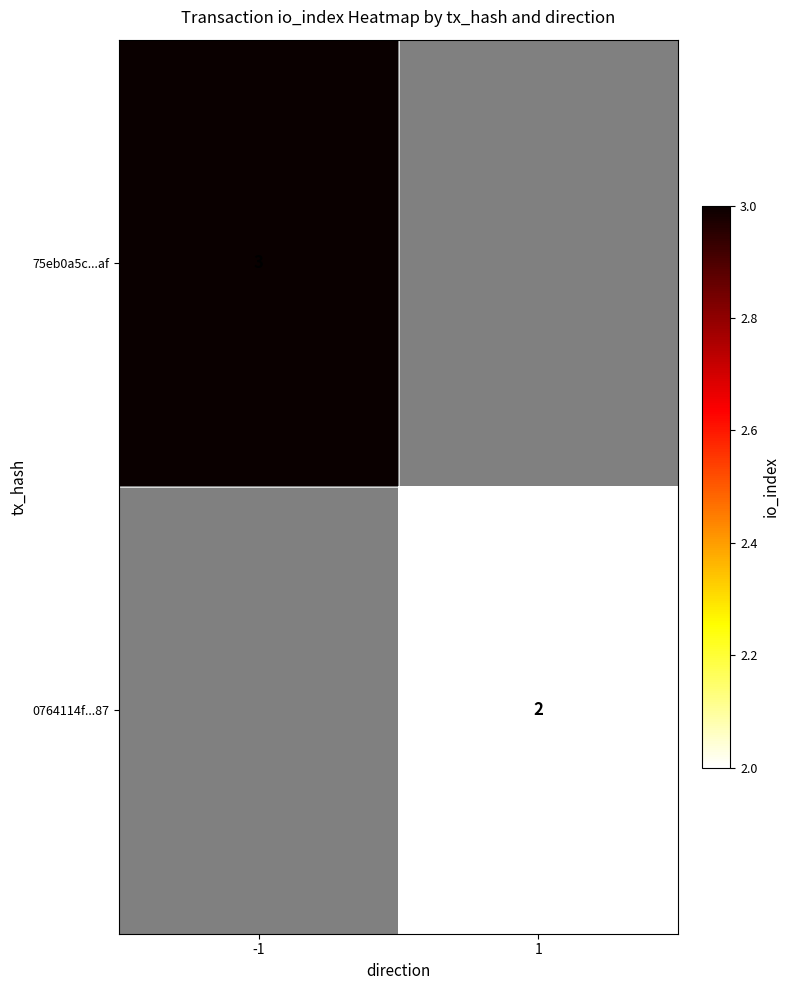

Is it true that 75eb0a5c...af equals 3 at -1?

True